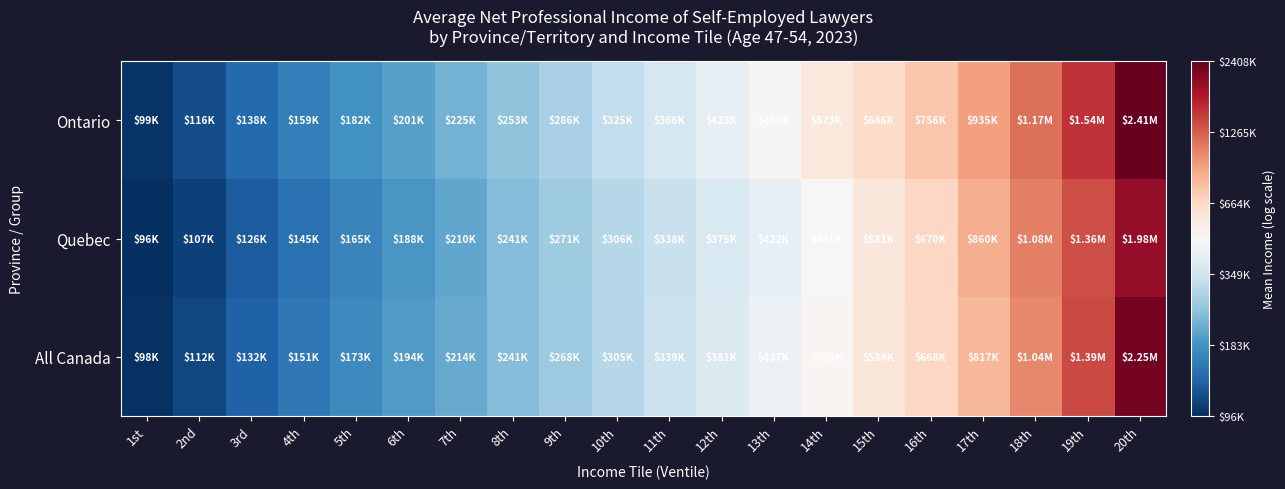

Which label corresponds to the smallest value in the chart?

1st